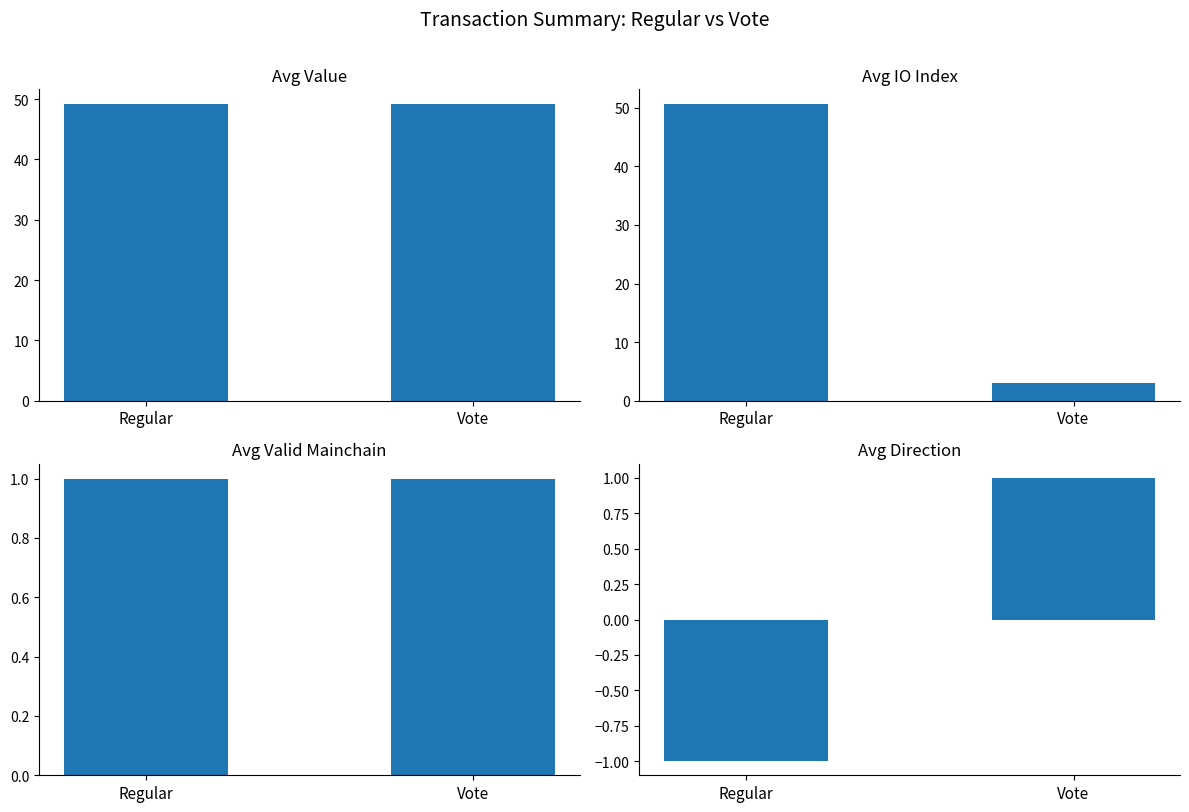

Which series has the largest range (max minus min)?

Avg IO Index